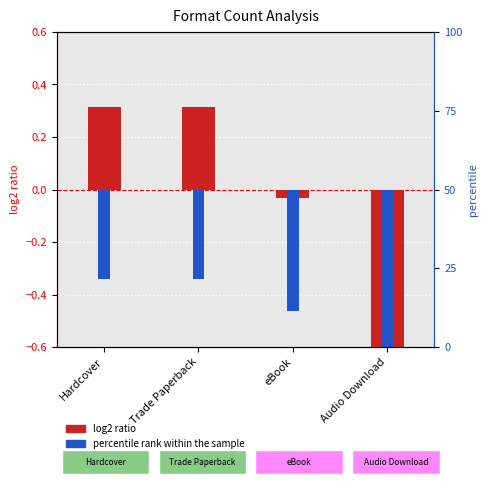

How many distinct data groups are displayed?

2